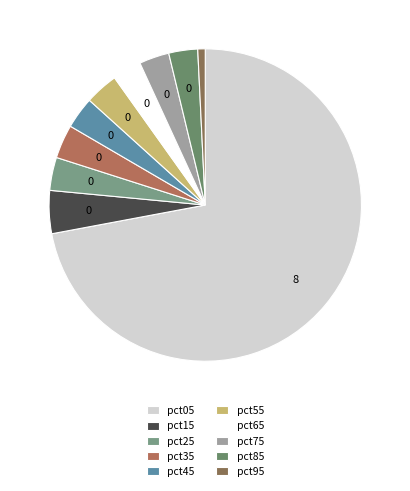

What portion of the pie excludes pct85?

97.0%